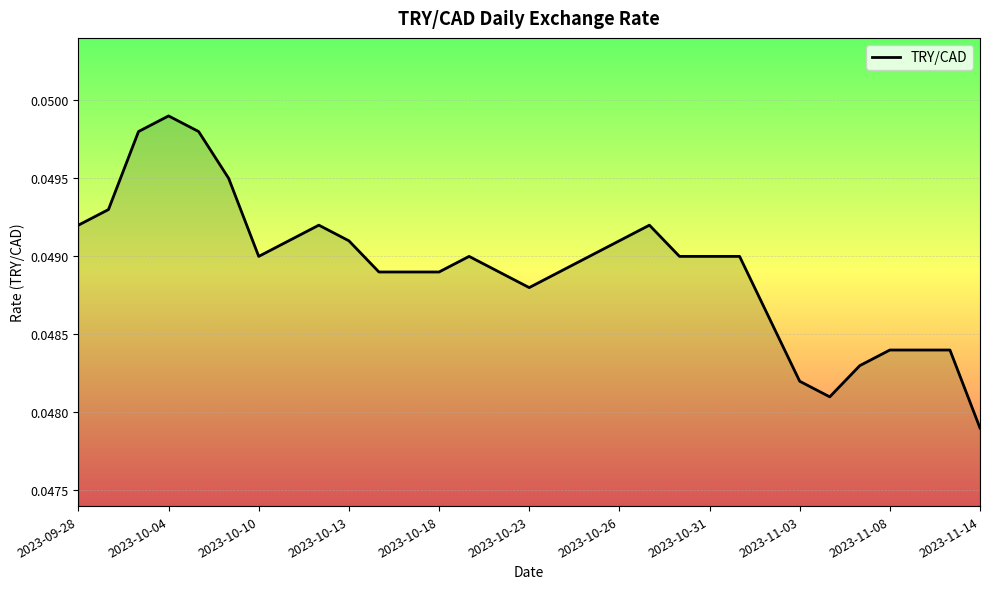

How many lines are shown in the chart?

1